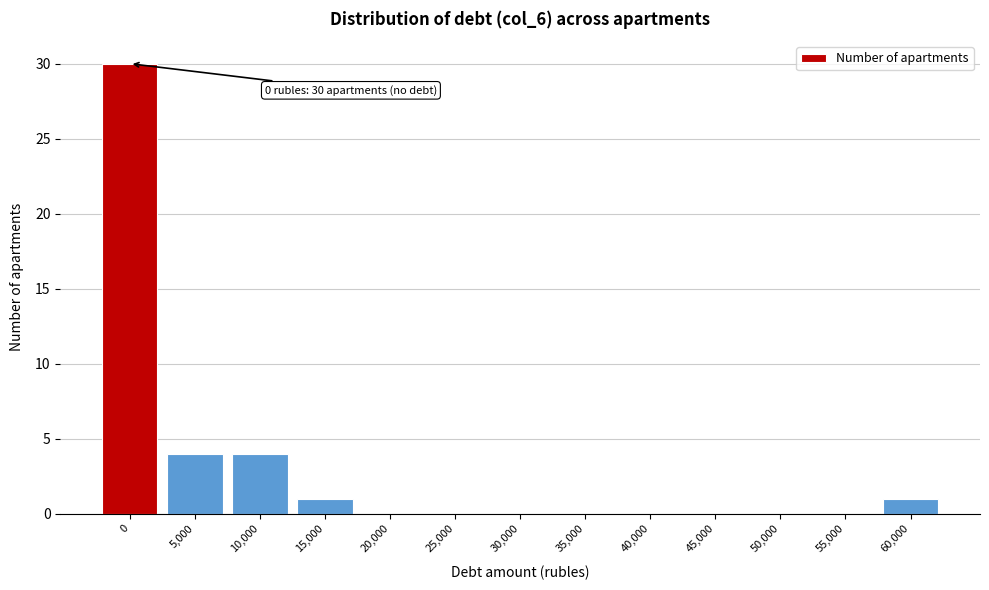

Reading right to left, list all the values displayed in this chart.

60,000=1	55,000=0	50,000=0	45,000=0	40,000=0	35,000=0	30,000=0	25,000=0	20,000=0	15,000=1	10,000=4	5,000=4	0=30